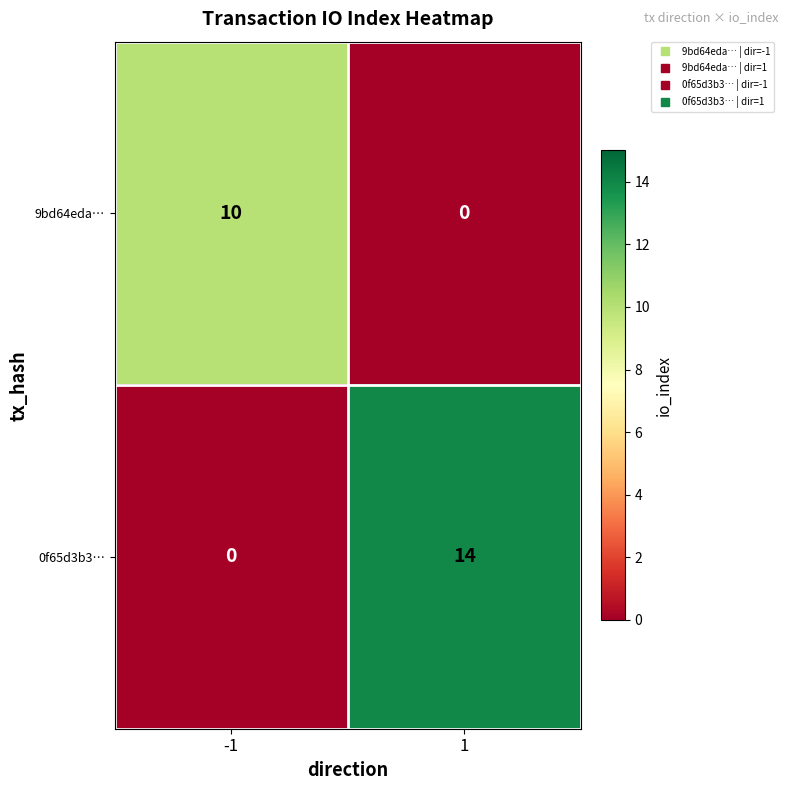

Is the value of 9bd64eda… at 1 greater than the value of 0f65d3b3… at 1?

No